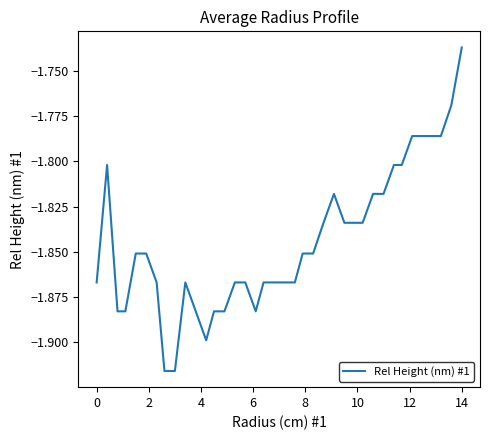

Reading left to right, list all the values displayed in this chart.

-1.9	-1.8	-1.9	-1.9	-1.9	-1.9	-1.9	-1.9	-1.9	-1.9	-1.9	-1.9	-1.9	-1.9	-1.9	-1.9	-1.9	-1.9	-1.9	-1.9	-1.9	-1.9	-1.9	-1.8	-1.8	-1.8	-1.8	-1.8	-1.8	-1.8	-1.8	-1.8	-1.8	-1.8	-1.8	-1.8	-1.8	-1.7